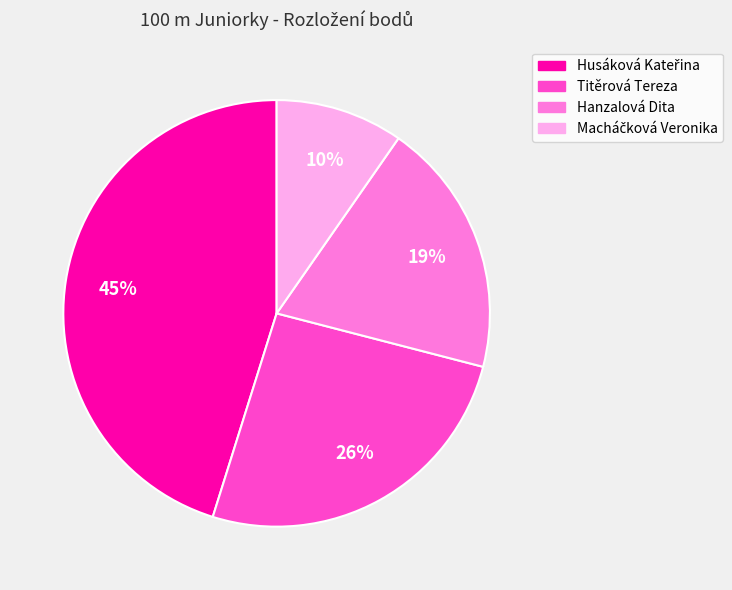

Between Titěrová Tereza and Hanzalová Dita, which is larger?

Titěrová Tereza